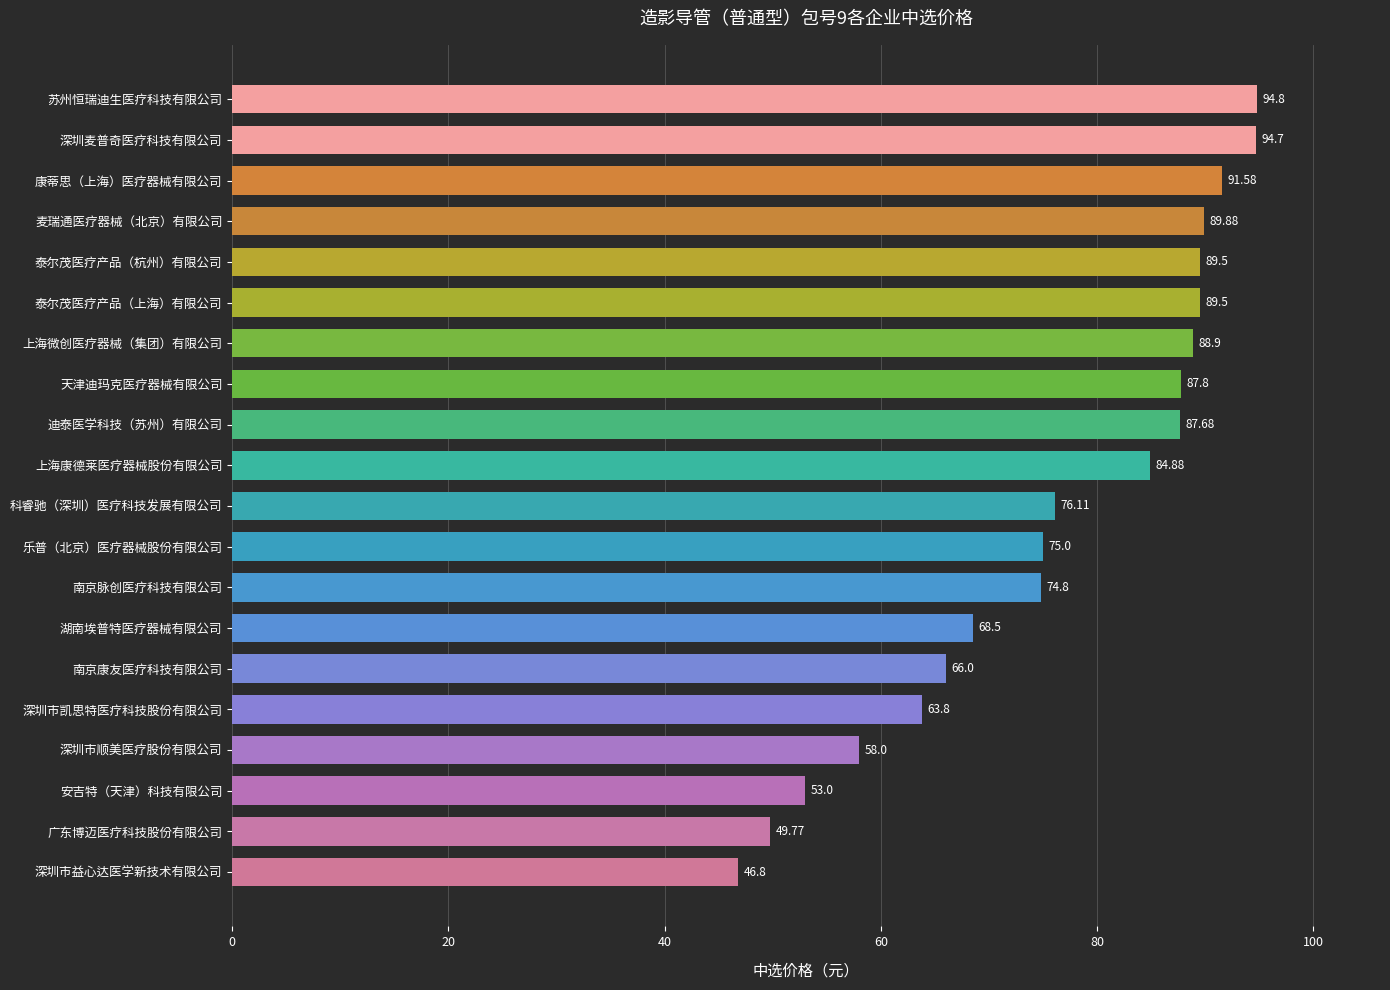

At which label is the value closest to 70?

湖南埃普特医疗器械有限公司